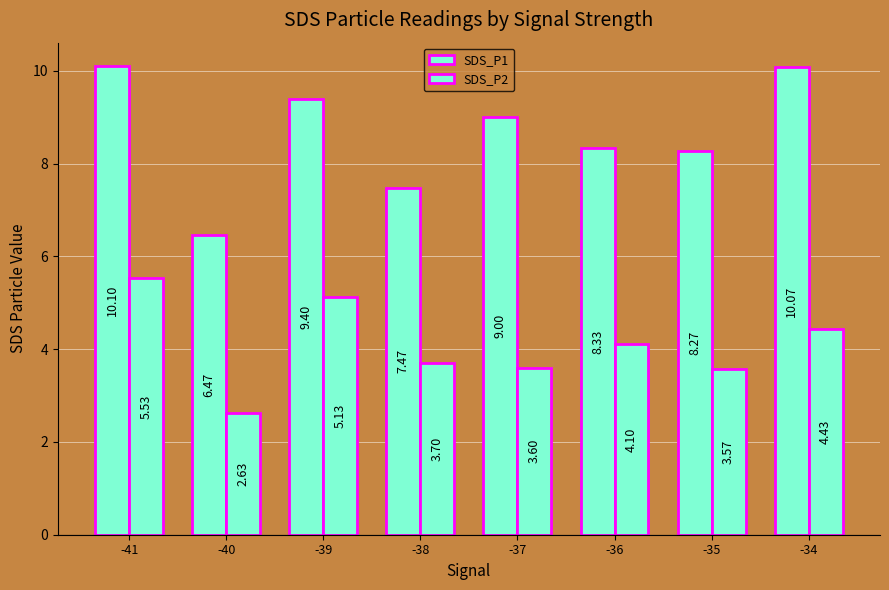

What is the highest value of the SDS_P2 series?

5.5